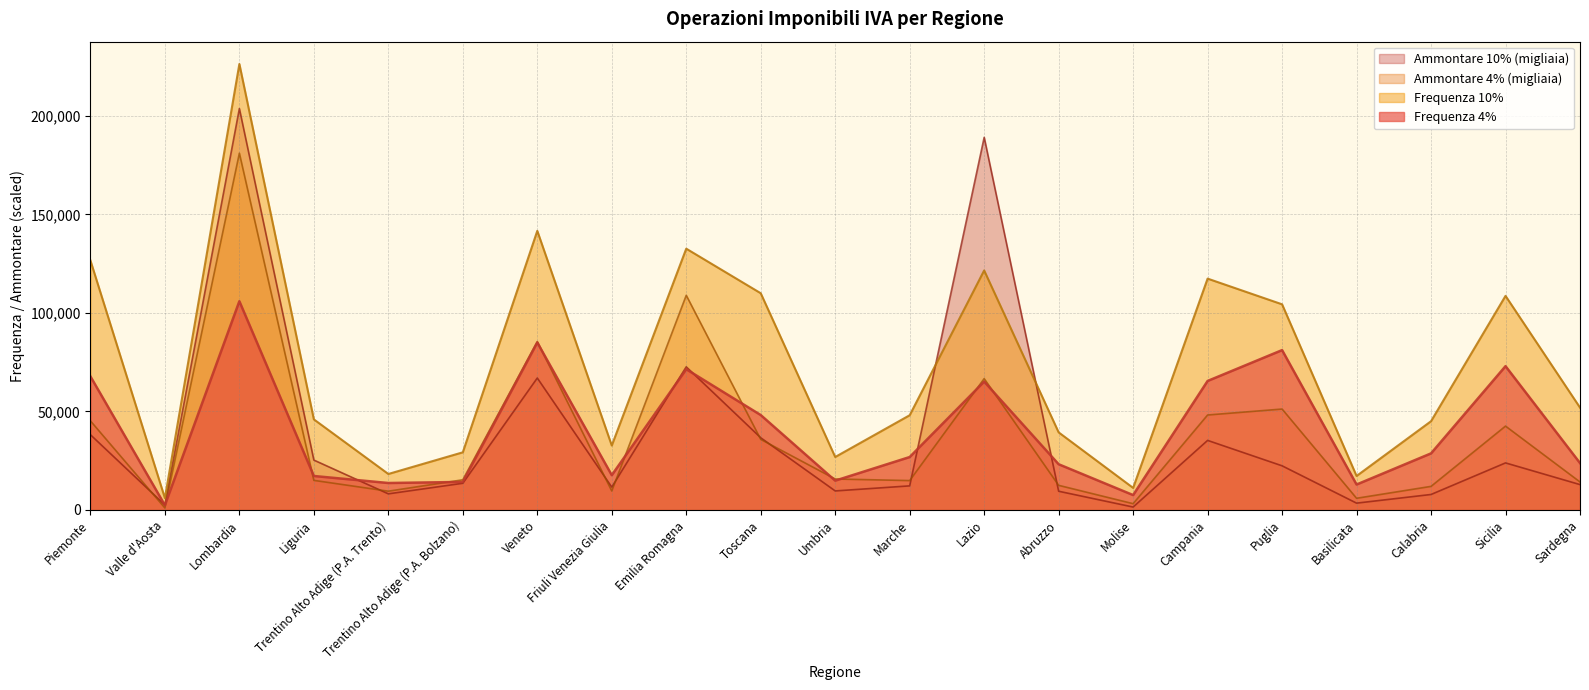

True or false: Frequenza 4% has a value of 105904.0 at Lombardia.

True